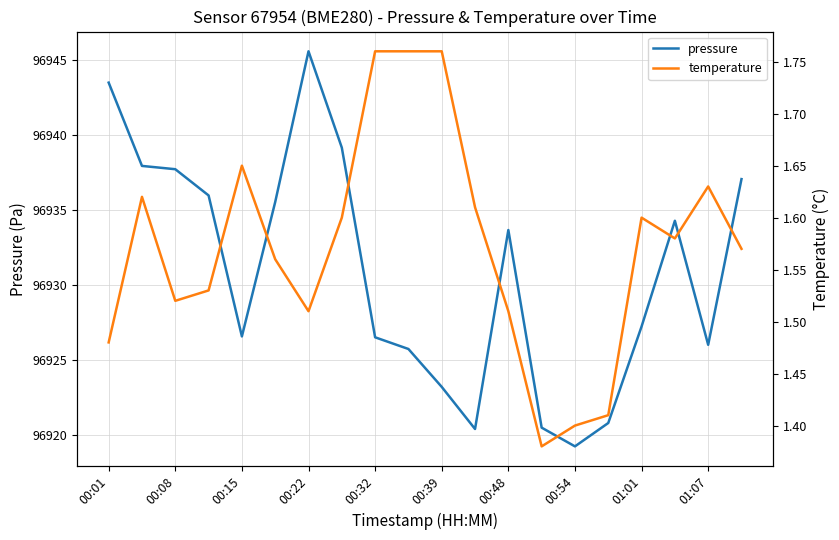

True or false: pressure and temperature intersect in this chart.

False